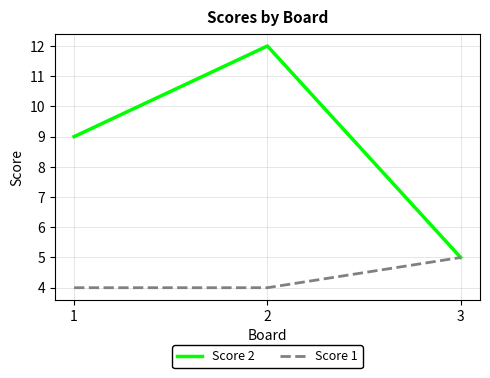

Which series has the largest total across all categories?

Score 2